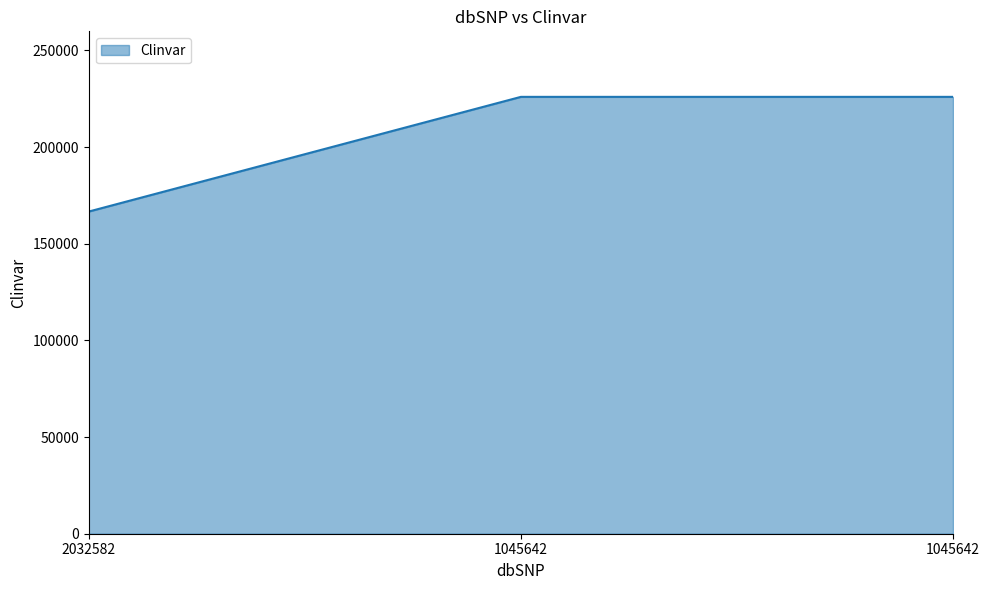

At which category does the chart reach its peak across all series?

1045642